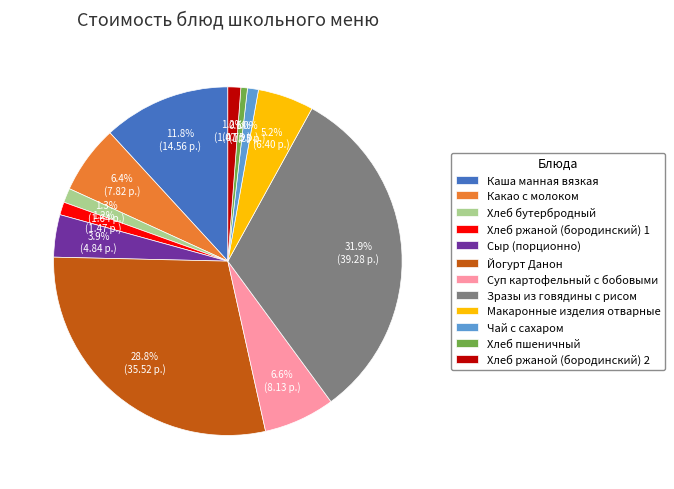

Between Йогурт Данон and Хлеб бутербродный, which is larger?

Йогурт Данон